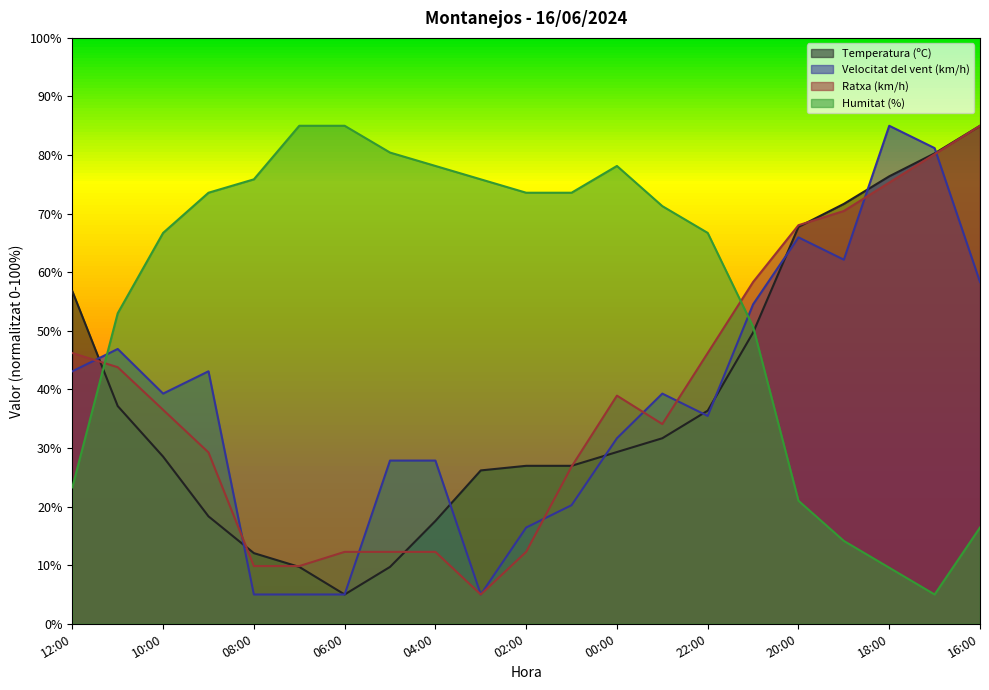

Reading left to right, transcribe all the data shown in this chart.

Temperatura (ºC): 12:00=56.8	11:00=37.2	10:00=28.5	09:00=18.3	08:00=12.1	07:00=9.7	06:00=5.0	05:00=9.7	04:00=17.5	03:00=26.2	02:00=27.0	01:00=27.0	00:00=29.3	23:00=31.7	22:00=36.4	21:00=49.7	20:00=67.7	19:00=71.7	18:00=76.4	17:00=80.3	16:00=85.0
Velocitat del vent (km/h): 12:00=43.1	11:00=46.9	10:00=39.3	09:00=43.1	08:00=5.0	07:00=5.0	06:00=5.0	05:00=27.9	04:00=27.9	03:00=5.0	02:00=16.4	01:00=20.2	00:00=31.7	23:00=39.3	22:00=35.5	21:00=54.5	20:00=66.0	19:00=62.1	18:00=85.0	17:00=81.2	16:00=58.3
Ratxa (km/h): 12:00=46.2	11:00=43.8	10:00=36.5	09:00=29.2	08:00=9.8	07:00=9.8	06:00=12.3	05:00=12.3	04:00=12.3	03:00=5.0	02:00=12.3	01:00=26.8	00:00=38.9	23:00=34.1	22:00=46.2	21:00=58.3	20:00=68.0	19:00=70.5	18:00=75.3	17:00=80.2	16:00=85.0
Humitat (%): 12:00=23.3	11:00=53.0	10:00=66.7	09:00=73.6	08:00=75.9	07:00=85.0	06:00=85.0	05:00=80.4	04:00=78.1	03:00=75.9	02:00=73.6	01:00=73.6	00:00=78.1	23:00=71.3	22:00=66.7	21:00=50.7	20:00=21.0	19:00=14.1	18:00=9.6	17:00=5.0	16:00=16.4